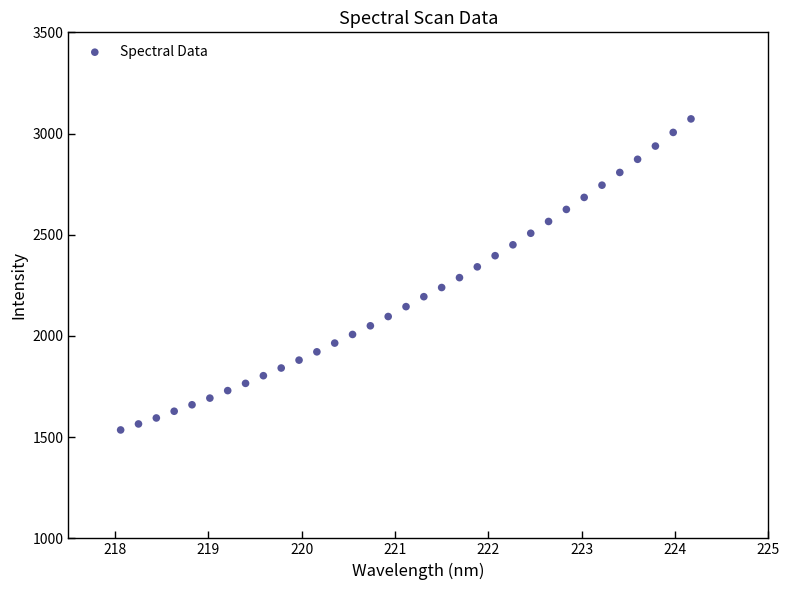

What is the range of Y values (max minus min)?

1536.7